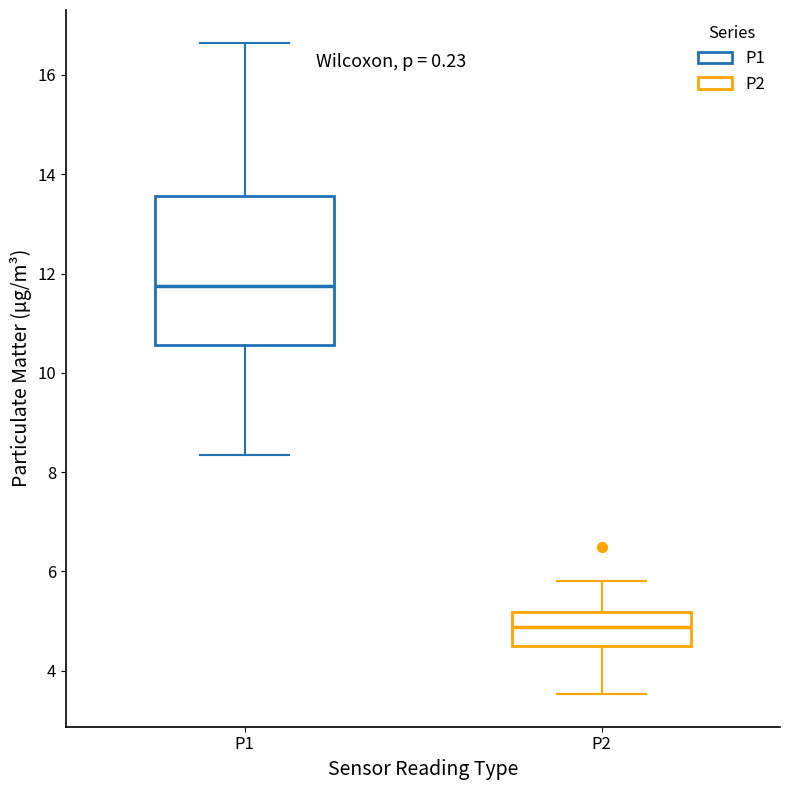

Comparing the boxes themselves (not the whiskers), which one is the tallest?

P1